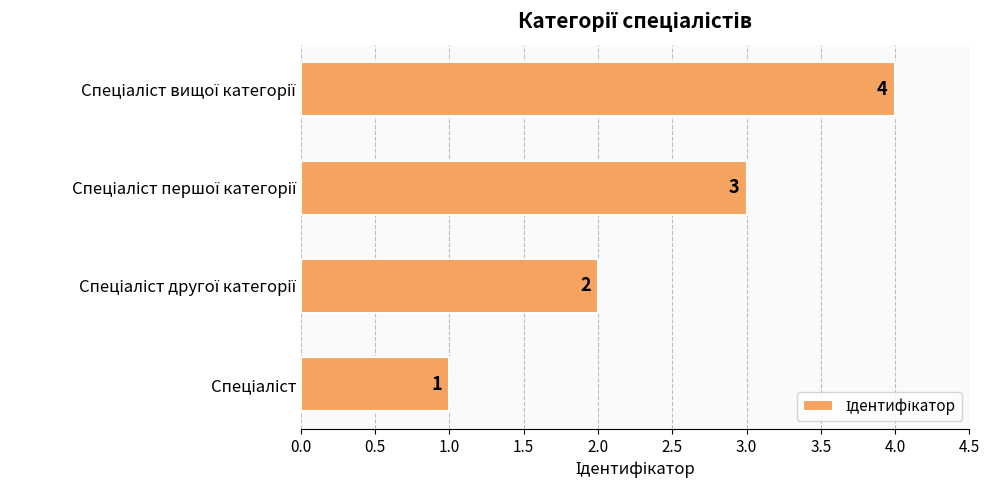

Count the values in the range 2 to 4.

3